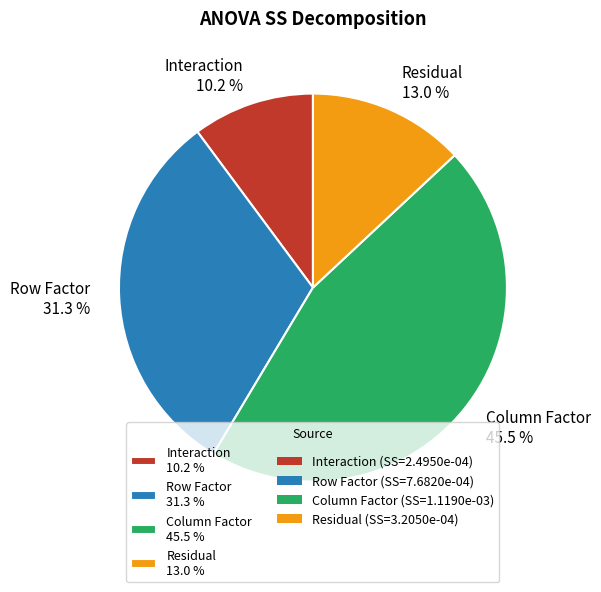

Count the number of slices in the pie.

4